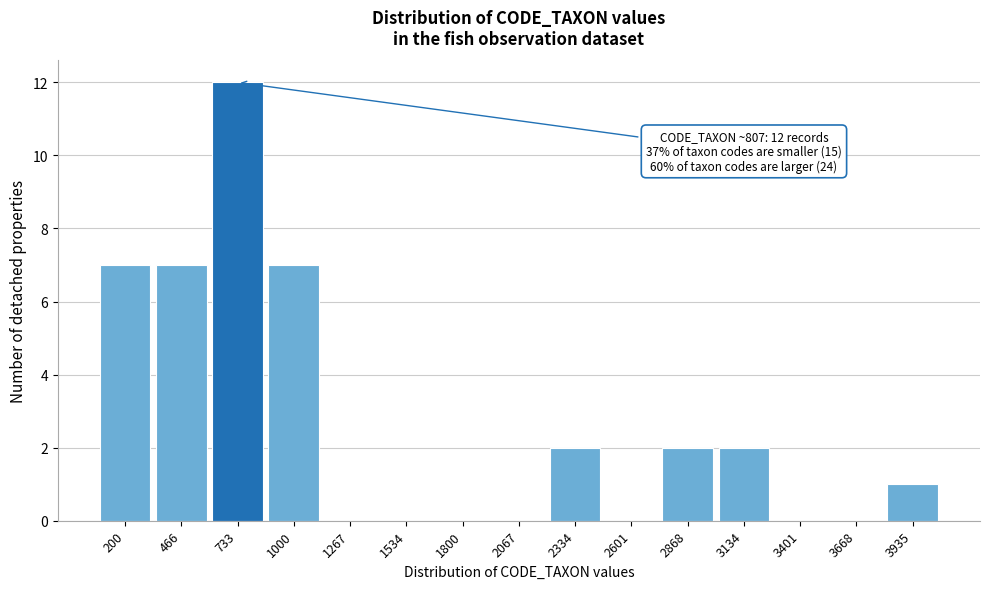

Reading right to left, what are all the values shown in this chart?

3935=1	3668=0	3401=0	3134=2	2868=2	2601=0	2334=2	2067=0	1800=0	1534=0	1267=0	1000=7	733=12	466=7	200=7